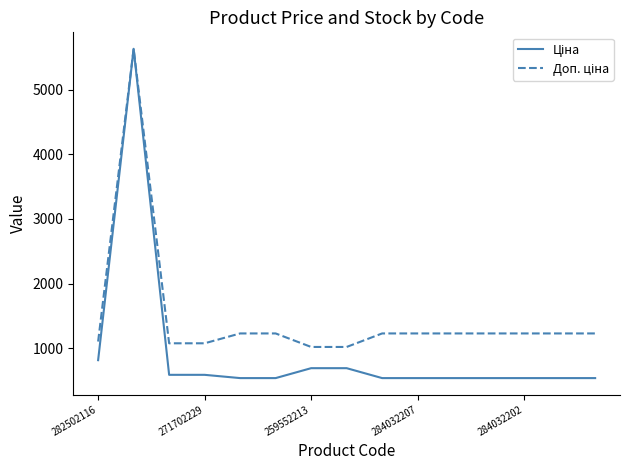

What is the maximum value shown in the chart?

5636.0